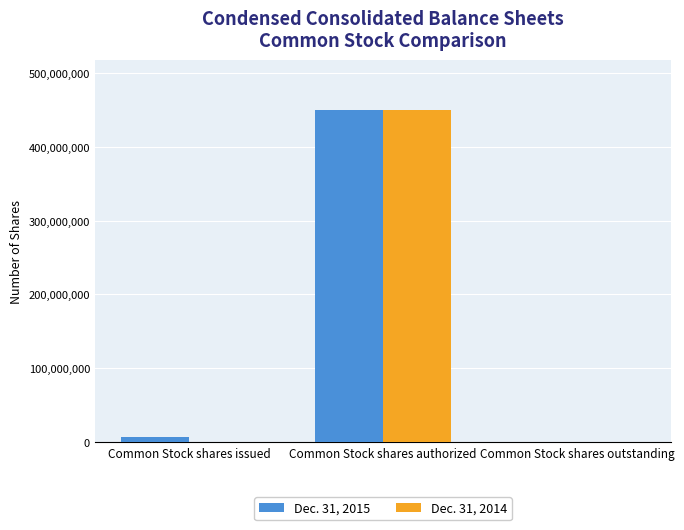

What is the total value across all series at Common Stock shares authorized?

900000000